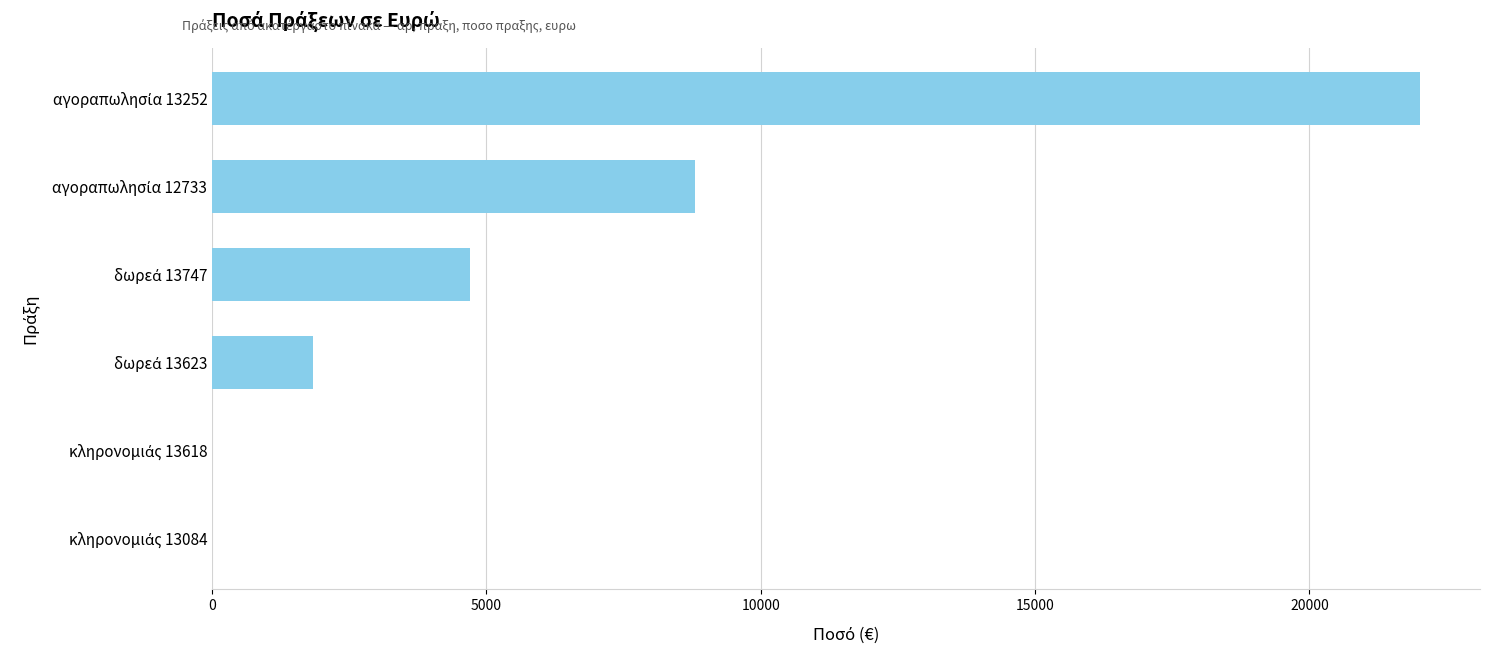

What is the greatest value displayed?

22010.3